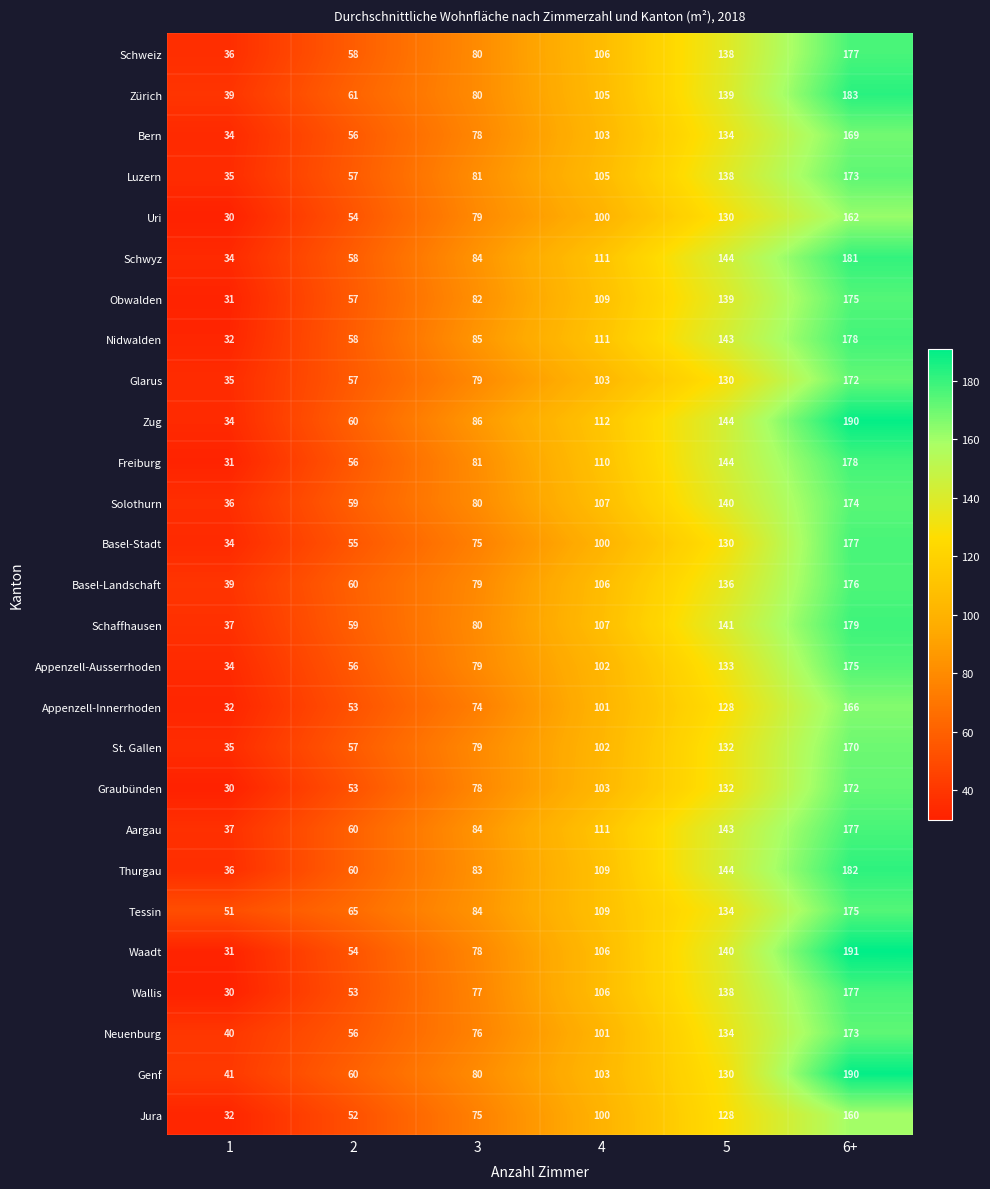

What is the difference between the highest and lowest values at 6+?

31